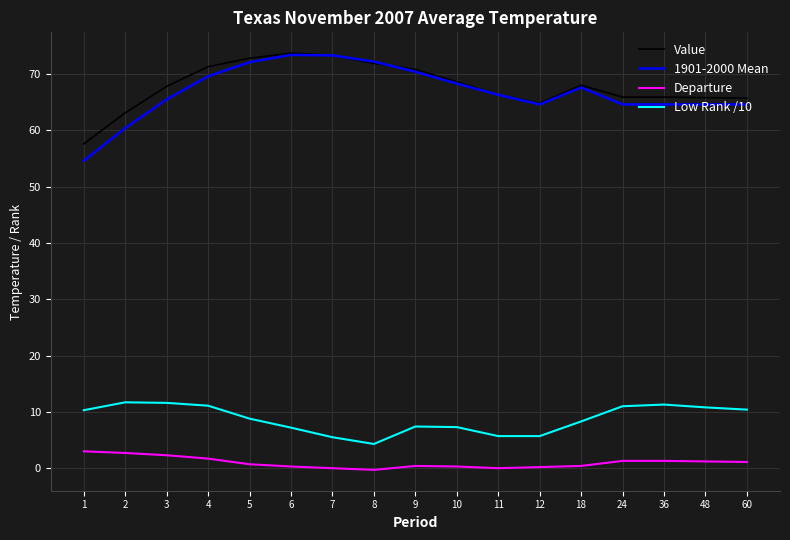

Which series has the widest spread of values?

1901-2000 Mean